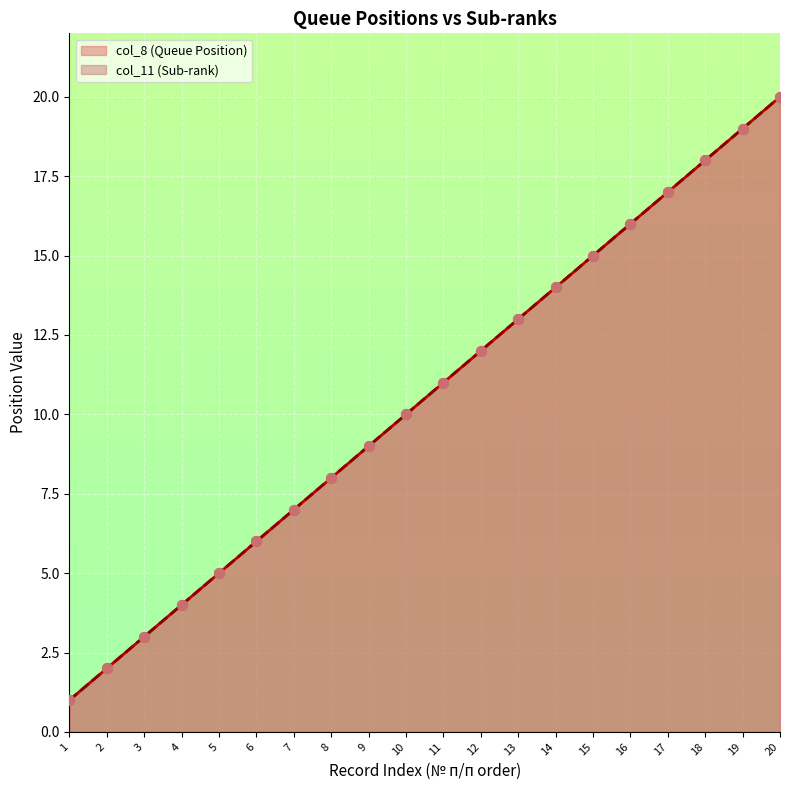

At how many categories does at least one series exceed 3?

17